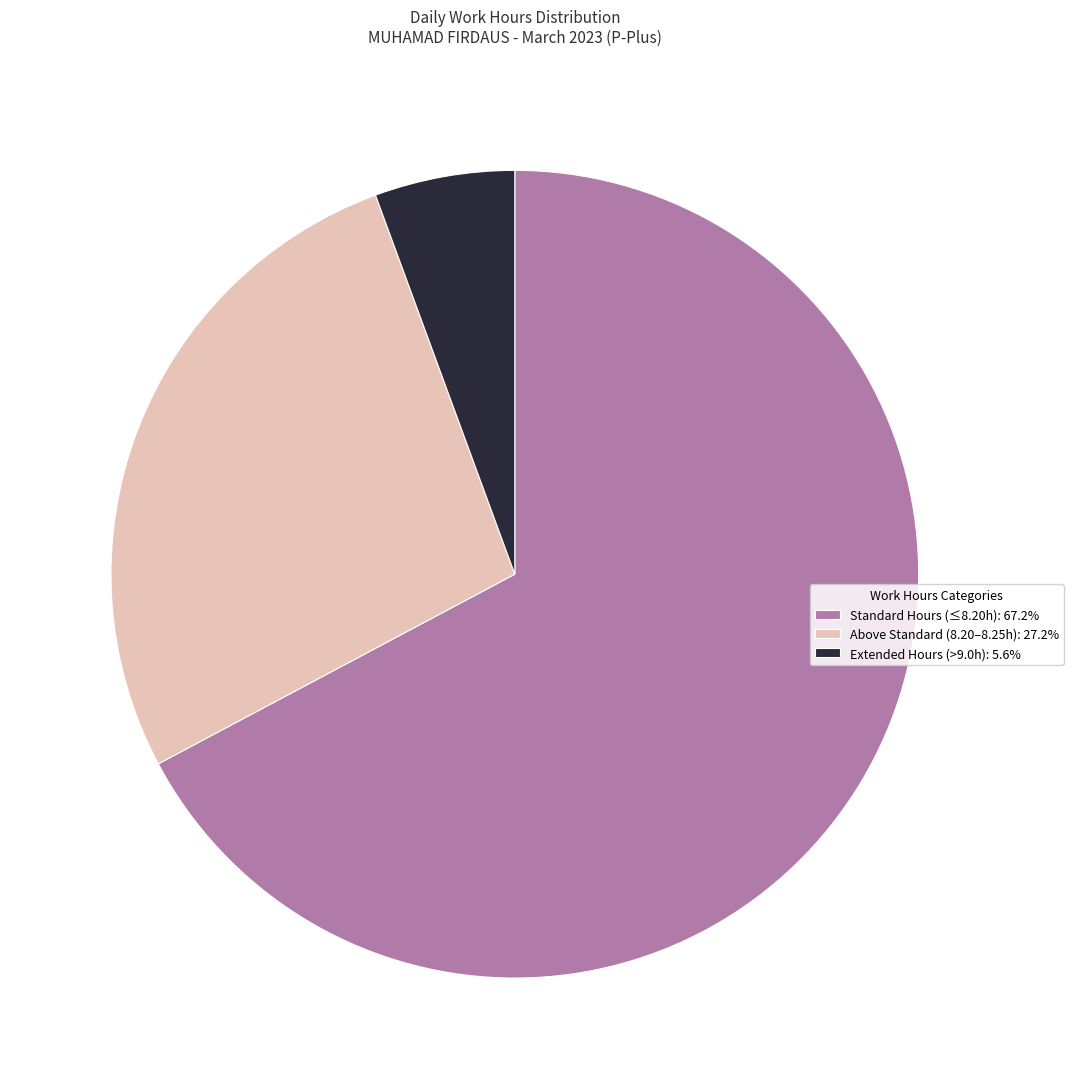

How many slices are in this pie chart?

3